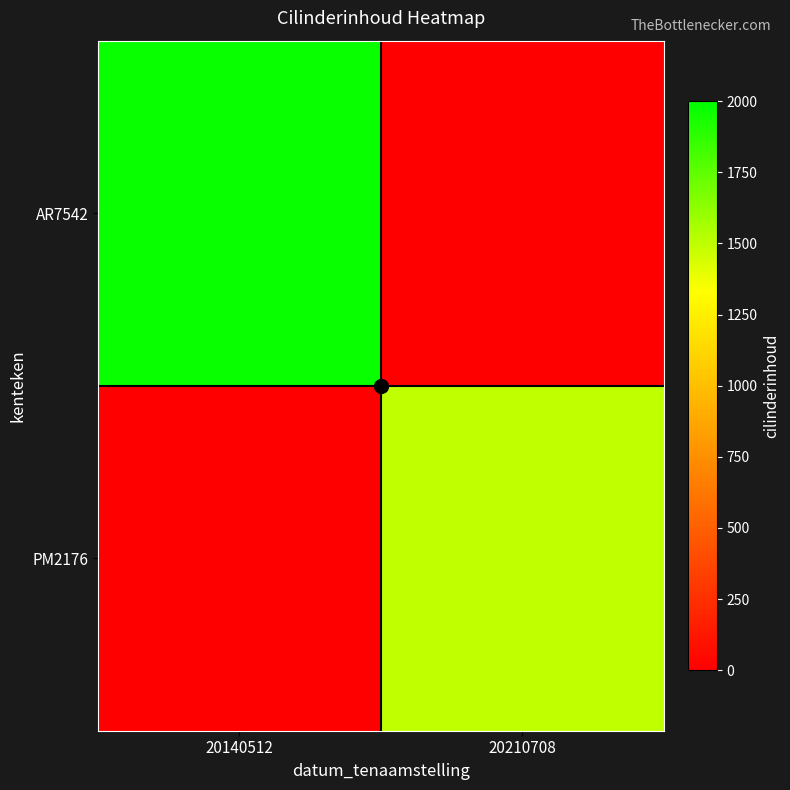

How many data points does each series have?

2